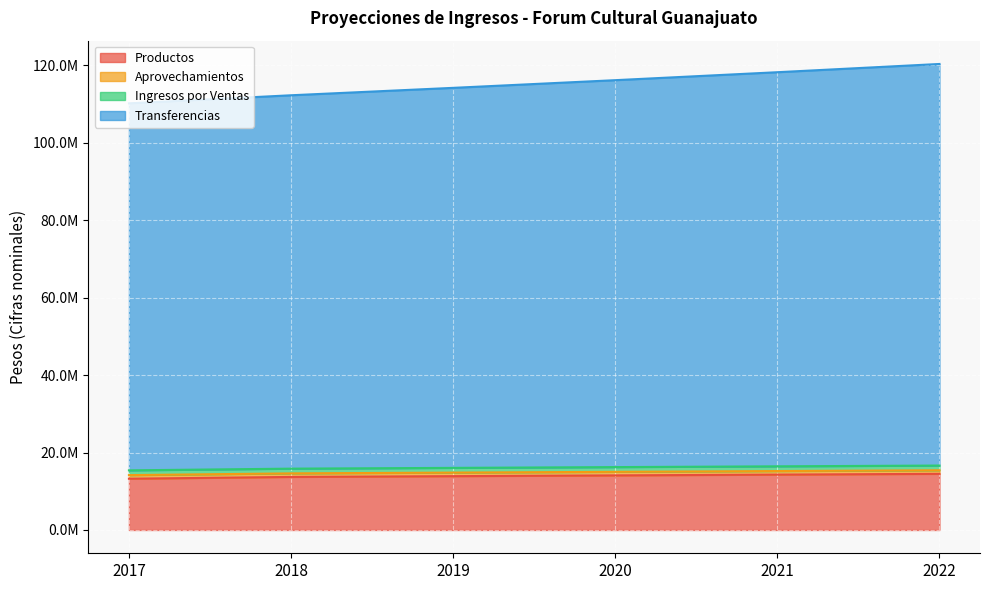

At how many categories does at least one series exceed 83409314?

6